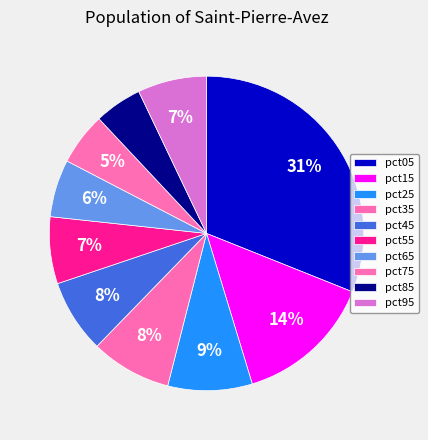

The pct65 slice represents 15% of the pie. True or false?

False